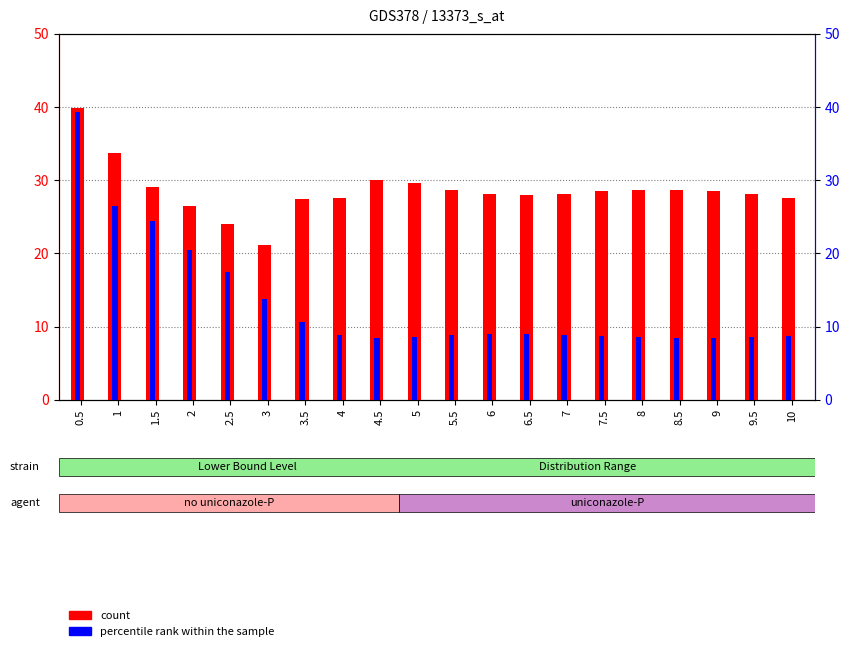

What is the maximum value for count?

39.8